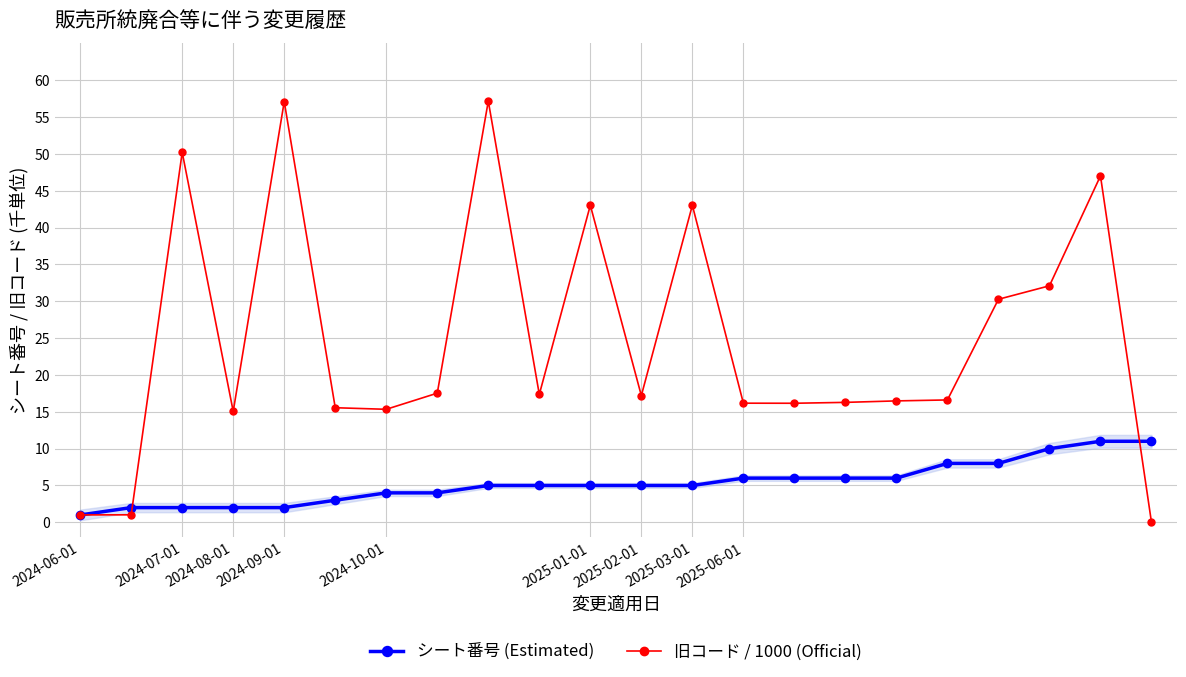

What is the difference between the second highest and minimum values in the 旧コード / 1000 (Official) series?

57.1